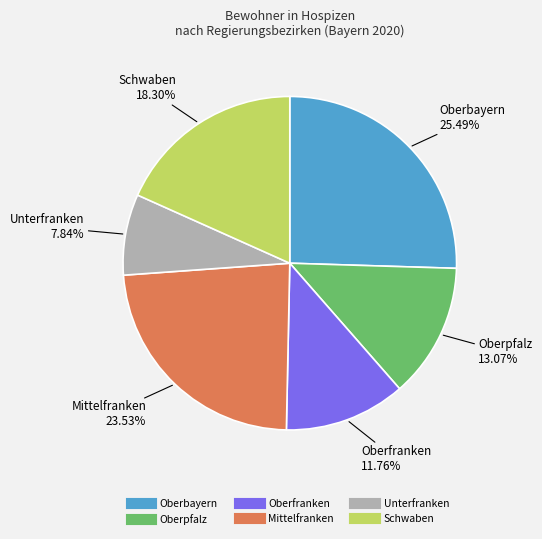

Is there a majority slice in this chart?

No